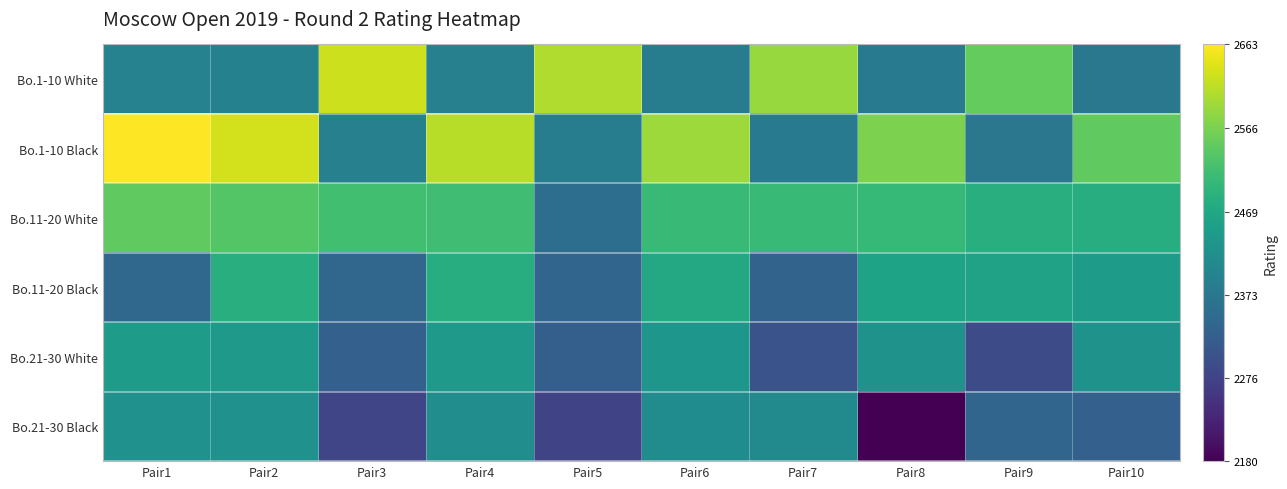

Reading left to right, transcribe all the data shown in this chart.

Bo.1-10 White: Pair1=2394	Pair2=2392	Pair3=2626	Pair4=2391	Pair5=2605	Pair6=2382	Pair7=2588	Pair8=2380	Pair9=2549	Pair10=2373
Bo.1-10 Black: Pair1=2663	Pair2=2630	Pair3=2391	Pair4=2612	Pair5=2382	Pair6=2592	Pair7=2378	Pair8=2568	Pair9=2371	Pair10=2545
Bo.11-20 White: Pair1=2545	Pair2=2533	Pair3=2516	Pair4=2514	Pair5=2354	Pair6=2508	Pair7=2508	Pair8=2504	Pair9=2485	Pair10=2481
Bo.11-20 Black: Pair1=2341	Pair2=2483	Pair3=2339	Pair4=2481	Pair5=2338	Pair6=2471	Pair7=2333	Pair8=2460	Pair9=2459	Pair10=2447
Bo.21-30 White: Pair1=2445	Pair2=2442	Pair3=2329	Pair4=2441	Pair5=2326	Pair6=2434	Pair7=2303	Pair8=2429	Pair9=2290	Pair10=2426
Bo.21-30 Black: Pair1=2425	Pair2=2424	Pair3=2281	Pair4=2416	Pair5=2279	Pair6=2415	Pair7=2411	Pair8=2180	Pair9=2338	Pair10=2329